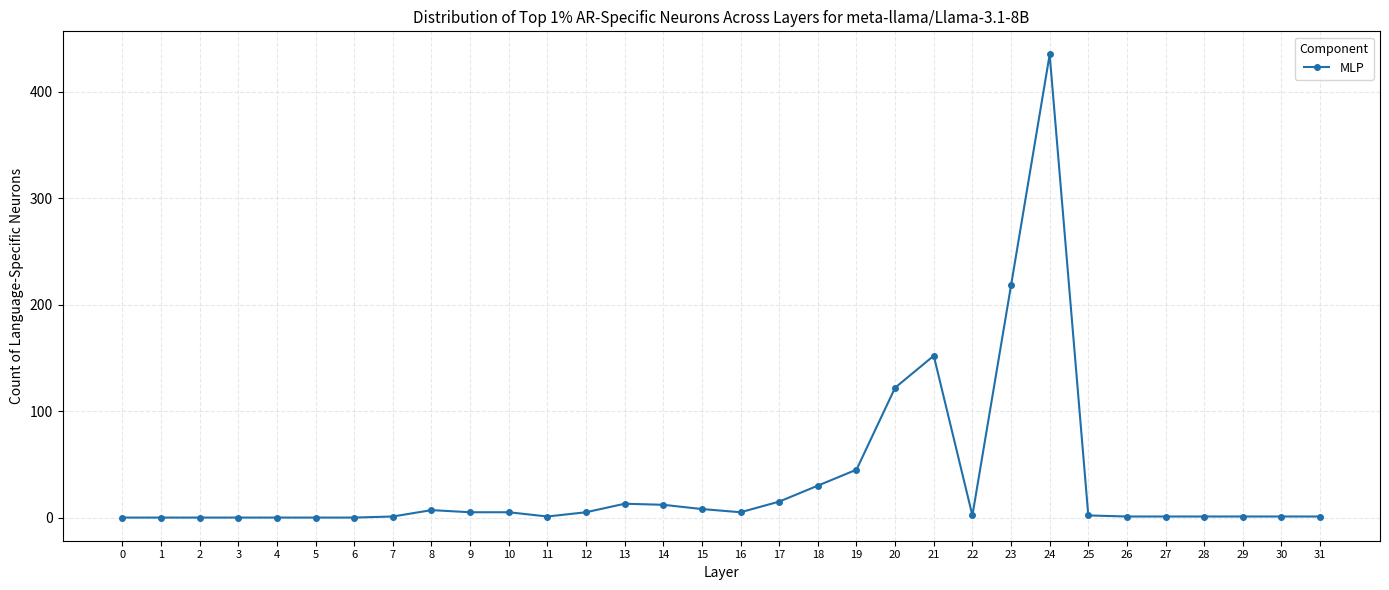

What is the ratio of the value at 7 to the value at 25?

0.5